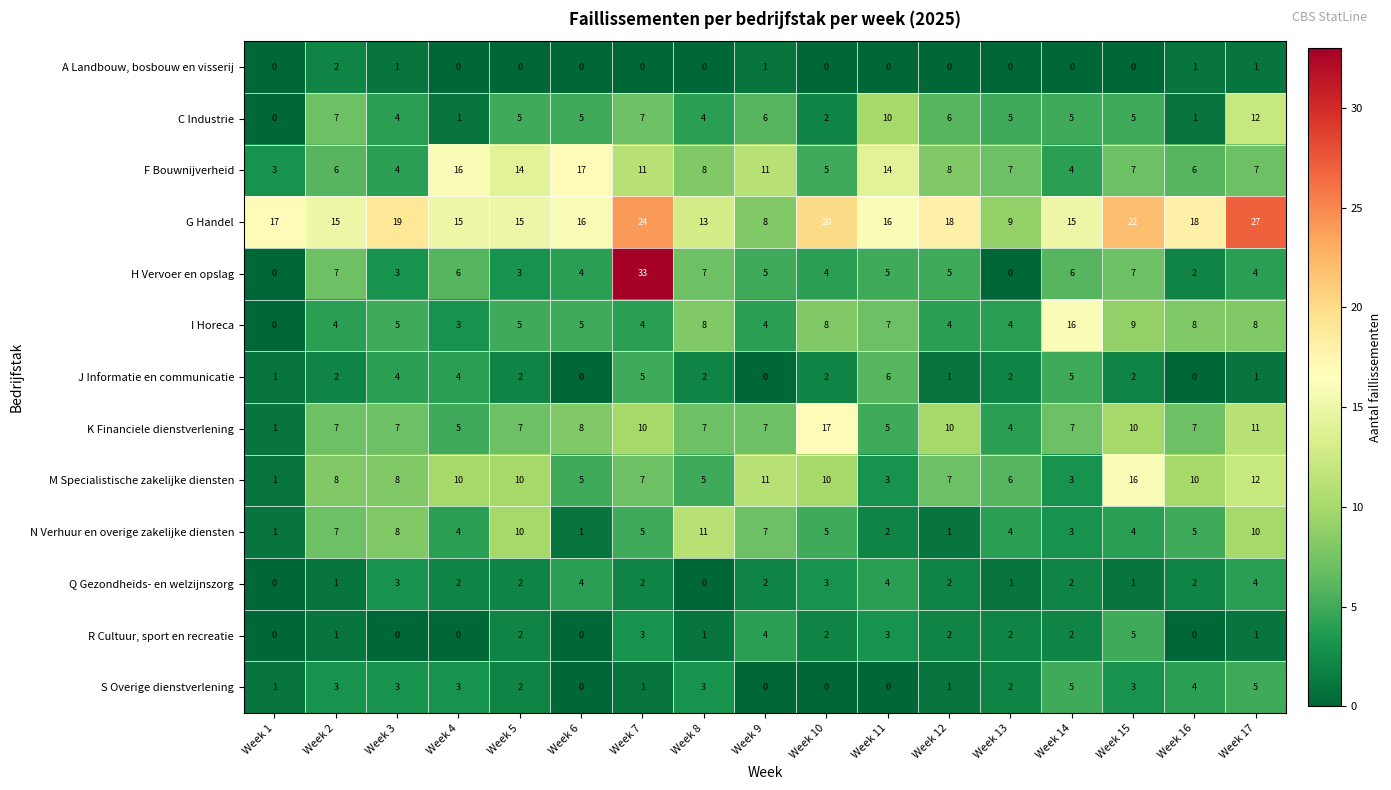

What is the maximum value shown in the chart?

33